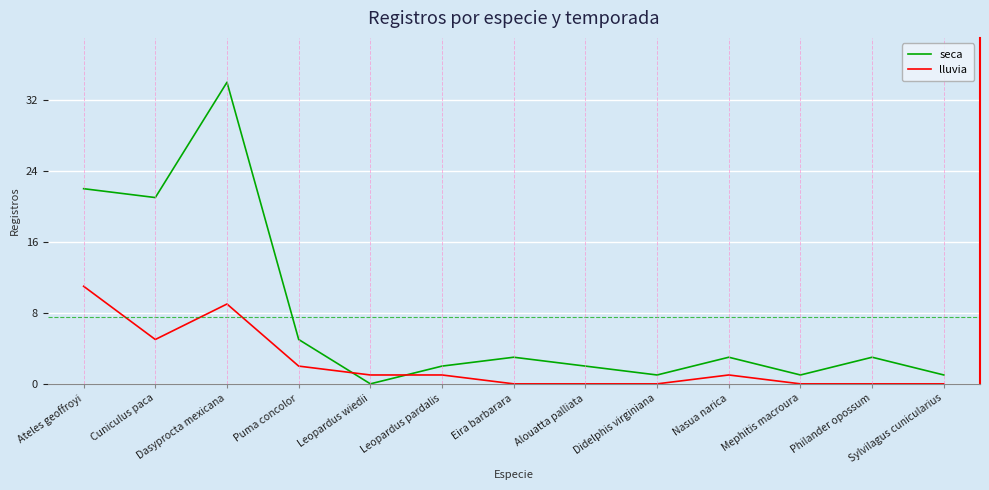

What position from the right is Puma concolor?

10